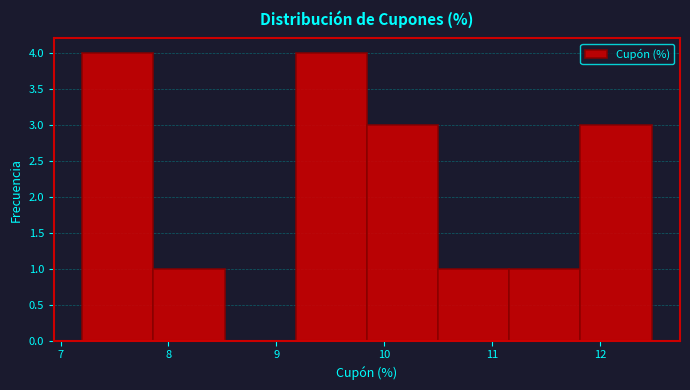

What is the height of the bar covering 7.20 to 7.86 on the x-axis? Neither the bar edges nor the heights are printed on the chart, so give them approximately, as read against the axes.

4